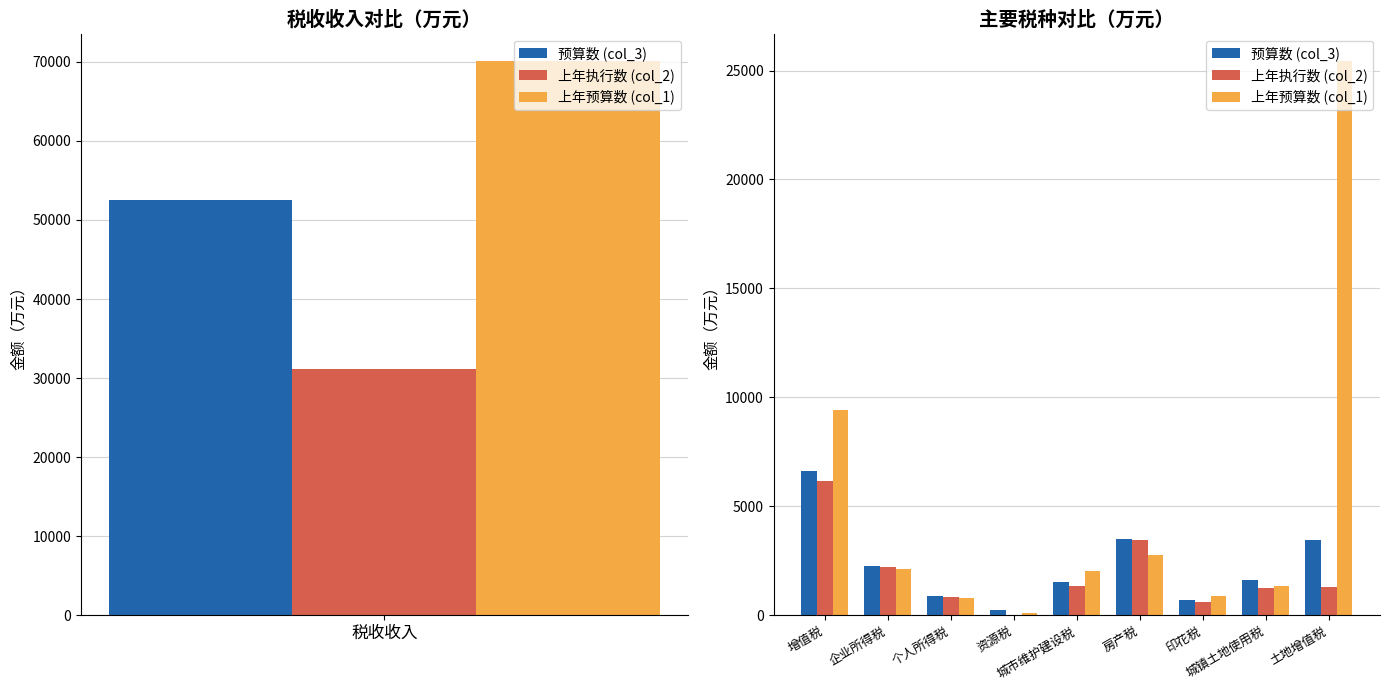

How many values in the 上年预算数 series exceed 2054?

4